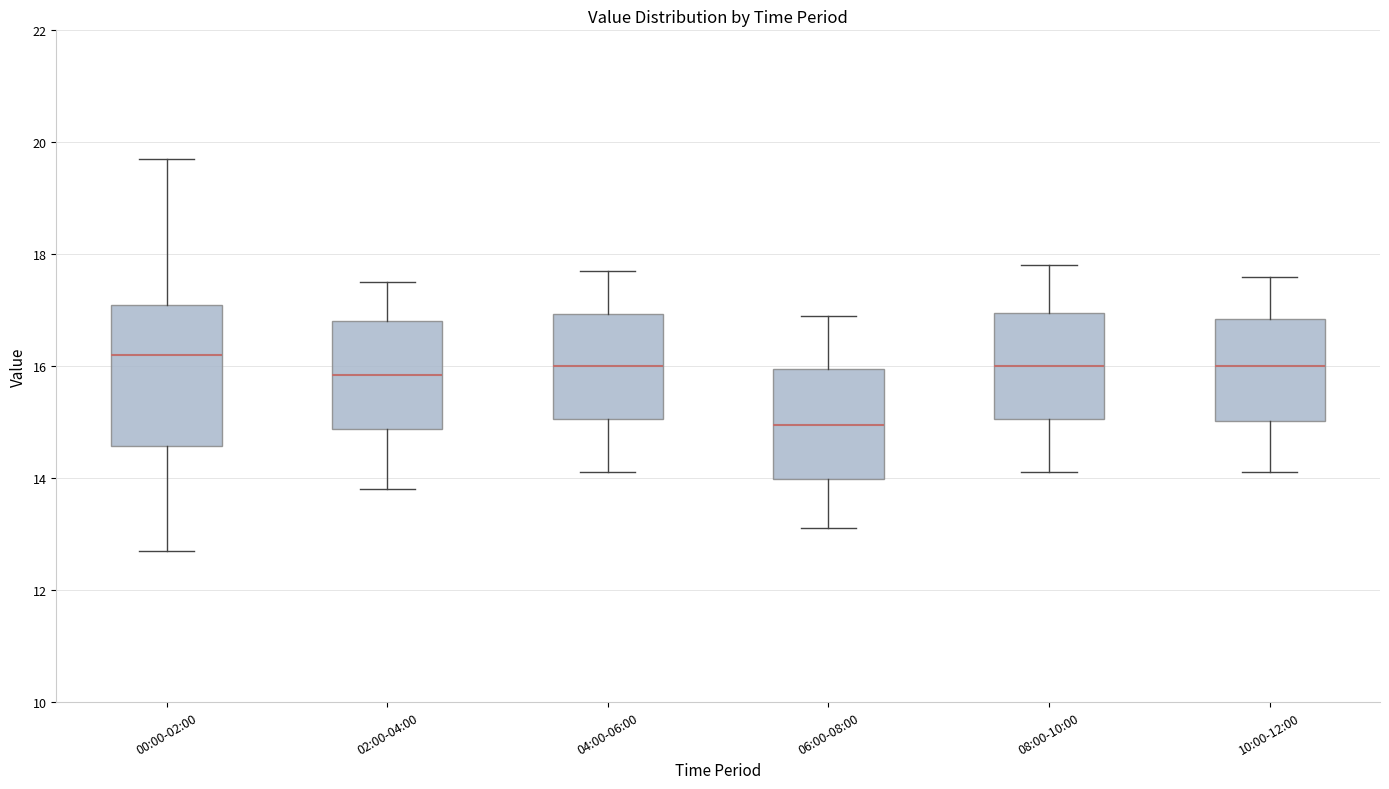

Comparing the boxes themselves (not the whiskers), which one is the tallest?

00:00-02:00